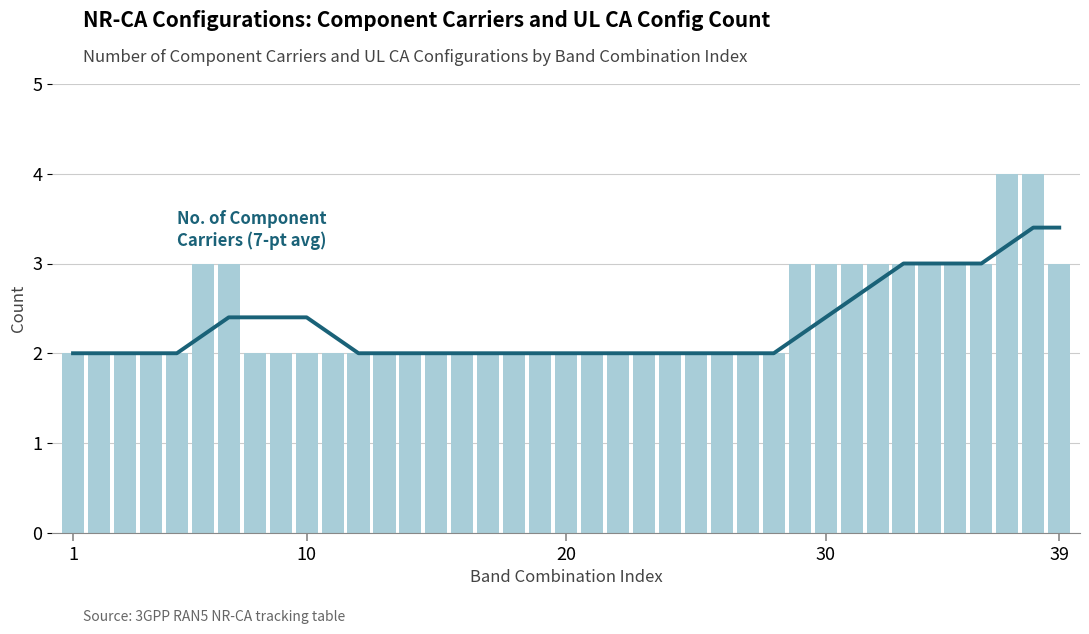

Reading left to right, extract all data points from this chart.

Rolling Average (CC): 2.0	2.0	2.0	2.0	2.0	2.2	2.4	2.4	2.4	2.4	2.2	2.0	2.0	2.0	2.0	2.0	2.0	2.0	2.0	2.0	2.0	2.0	2.0	2.0	2.0	2.0	2.0	2.0	2.2	2.4	2.6	2.8	3.0	3.0	3.0	3.0	3.2	3.4	3.4
No. of Component Carriers: 2.0	2.0	2.0	2.0	2.0	3.0	3.0	2.0	2.0	2.0	2.0	2.0	2.0	2.0	2.0	2.0	2.0	2.0	2.0	2.0	2.0	2.0	2.0	2.0	2.0	2.0	2.0	2.0	3.0	3.0	3.0	3.0	3.0	3.0	3.0	3.0	4.0	4.0	3.0